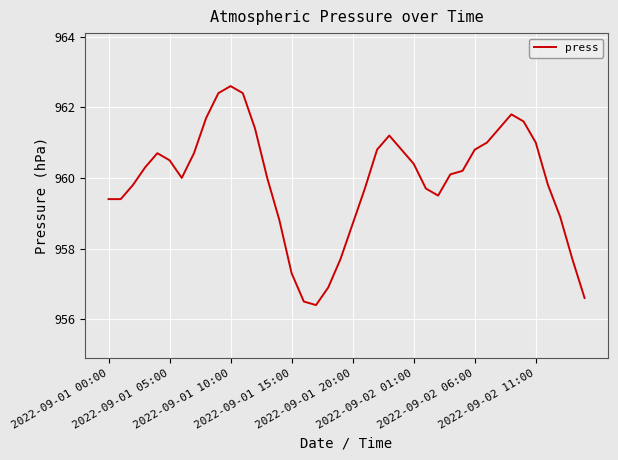

What is the difference between the maximum and minimum values?

6.2